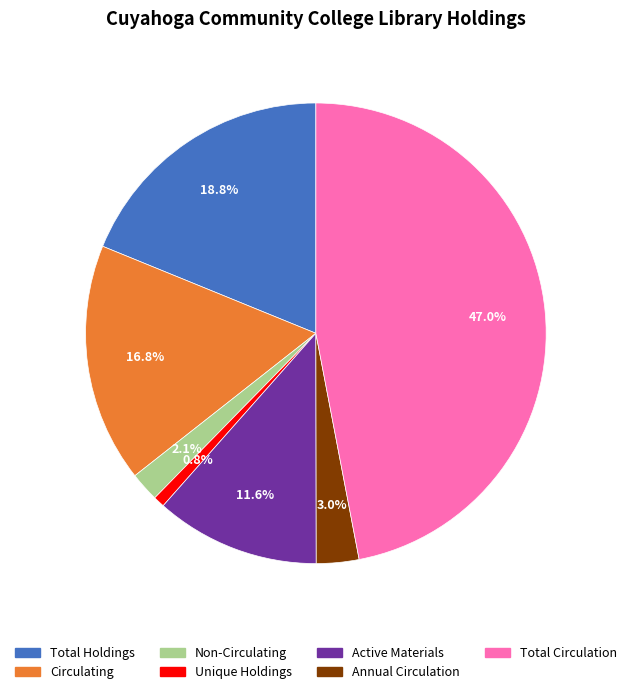

True or false: Total Circulation accounts for 58% of the total.

False